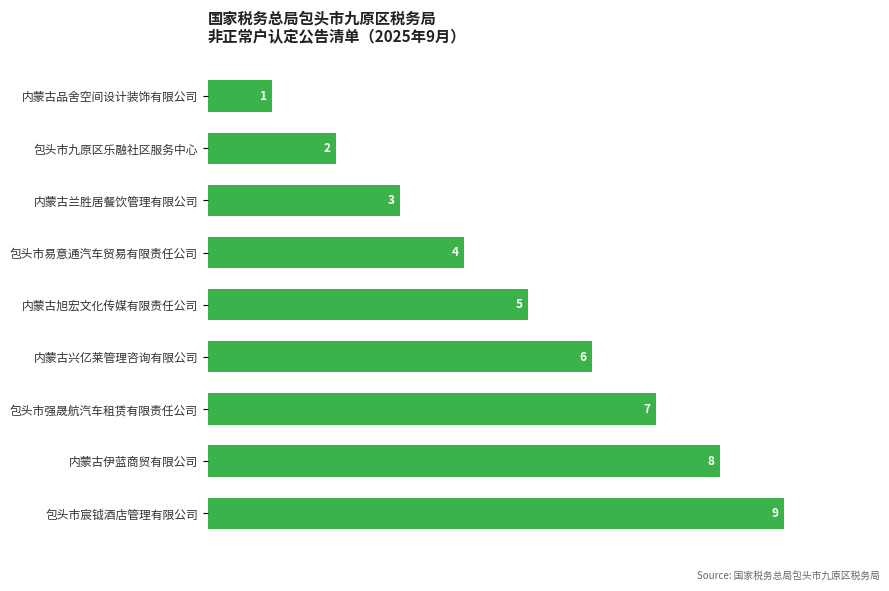

Rank the categories by value from lowest to highest.

内蒙古品舍空间设计装饰有限公司, 包头市九原区乐融社区服务中心, 内蒙古兰胜居餐饮管理有限公司, 包头市易意通汽车贸易有限责任公司, 内蒙古旭宏文化传媒有限责任公司, 内蒙古兴亿莱管理咨询有限公司, 包头市强晟航汽车租赁有限责任公司, 内蒙古伊蓝商贸有限公司, 包头市宸钺酒店管理有限公司